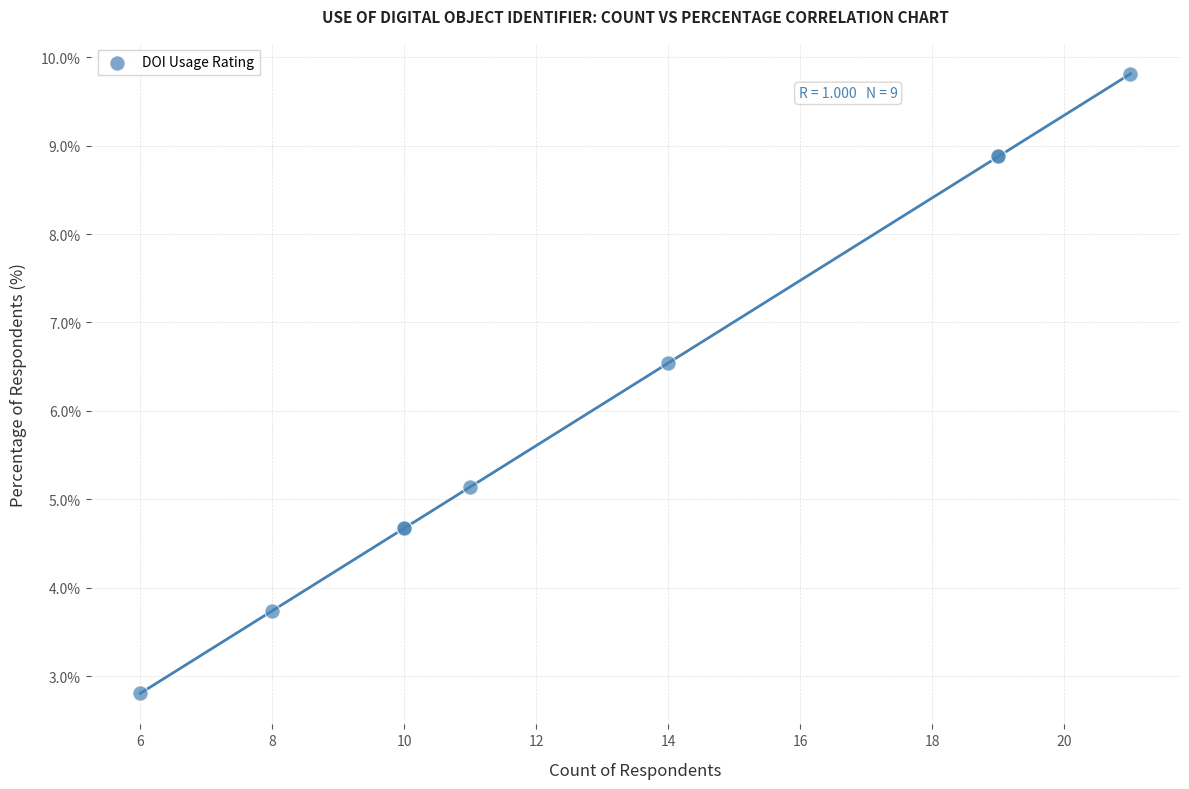

What Y value in the scatter plot is closest to 6?

6.5